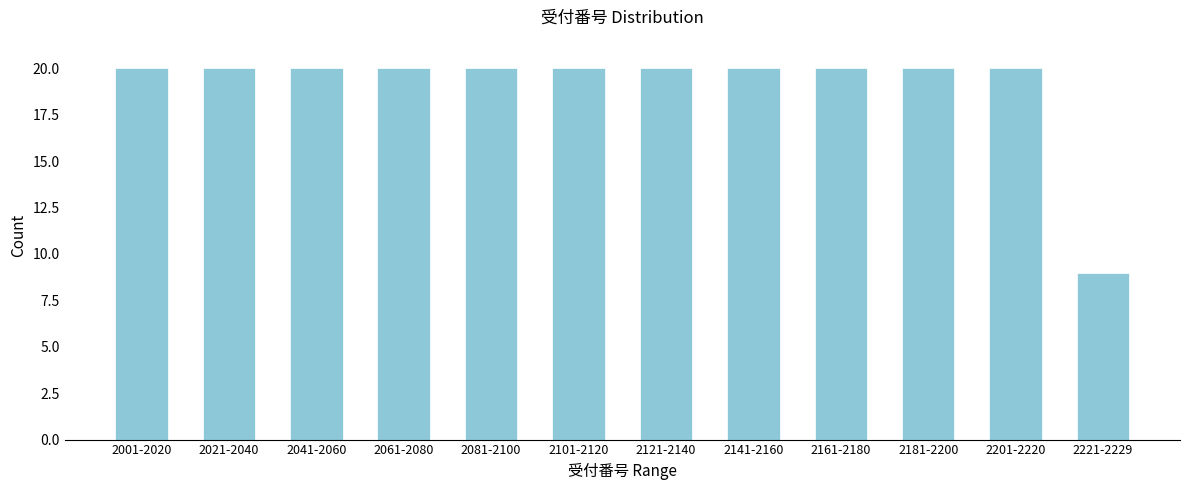

Reading left to right, extract all data points from this chart.

2001-2020=20	2021-2040=20	2041-2060=20	2061-2080=20	2081-2100=20	2101-2120=20	2121-2140=20	2141-2160=20	2161-2180=20	2181-2200=20	2201-2220=20	2221-2229=9